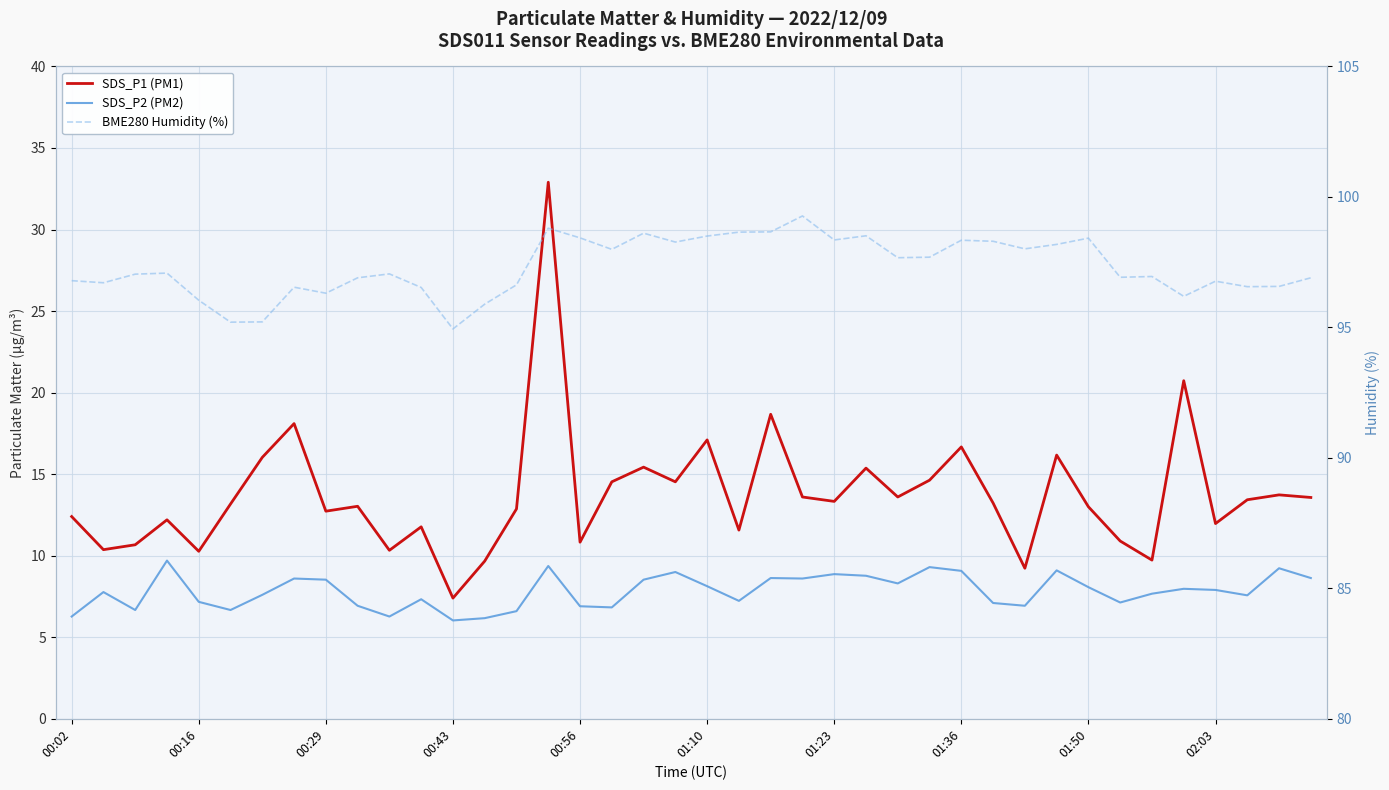

Rank the series by their maximum value, from lowest to highest.

SDS_P2 (PM2), SDS_P1 (PM1), BME280 Humidity (%)